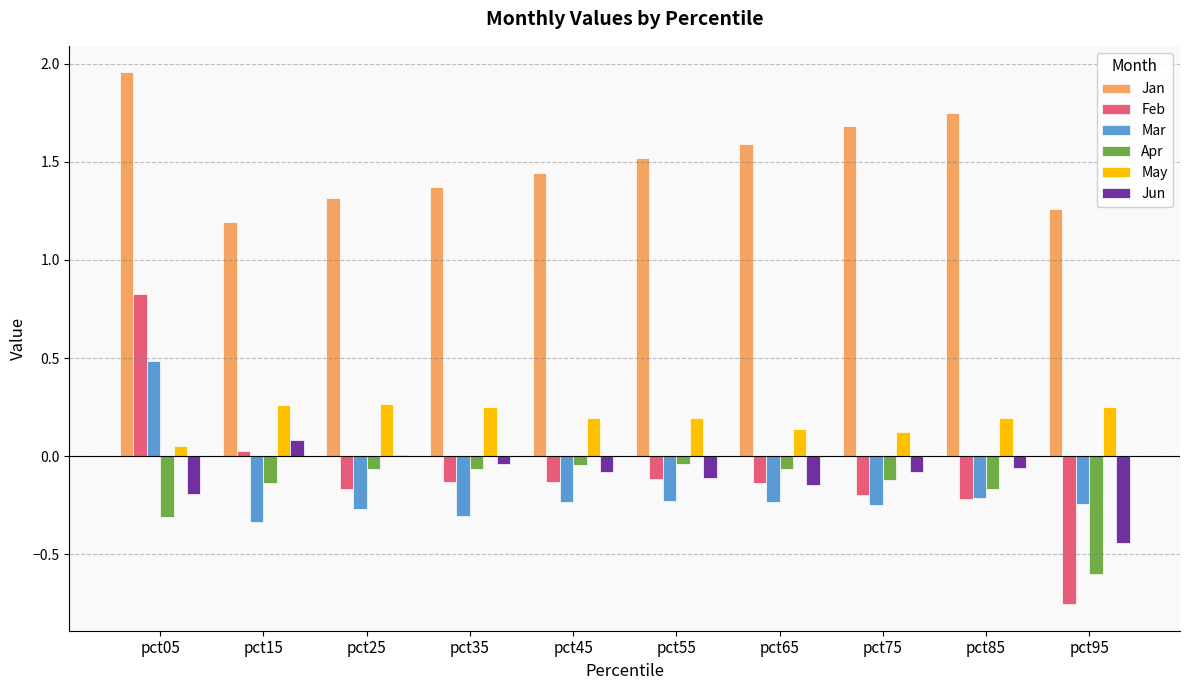

At which category is the sum across all series the highest?

pct05